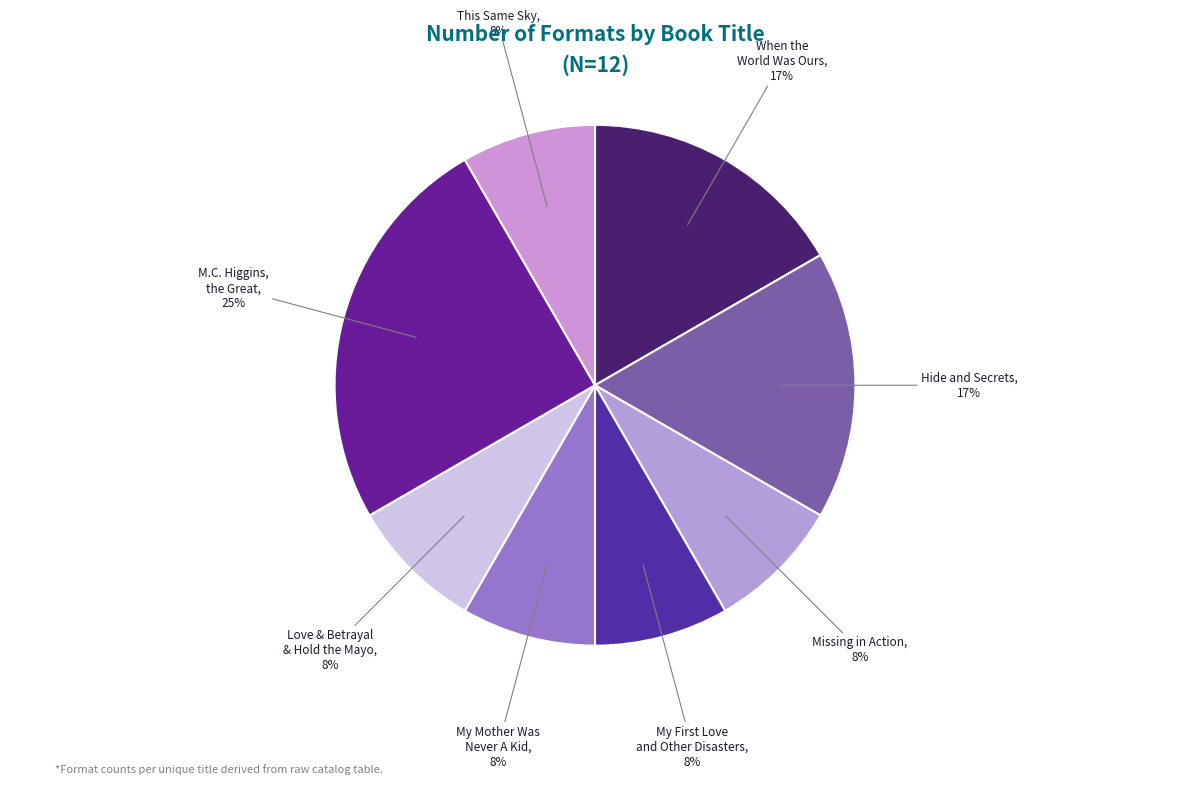

How many segments does this pie chart have?

8